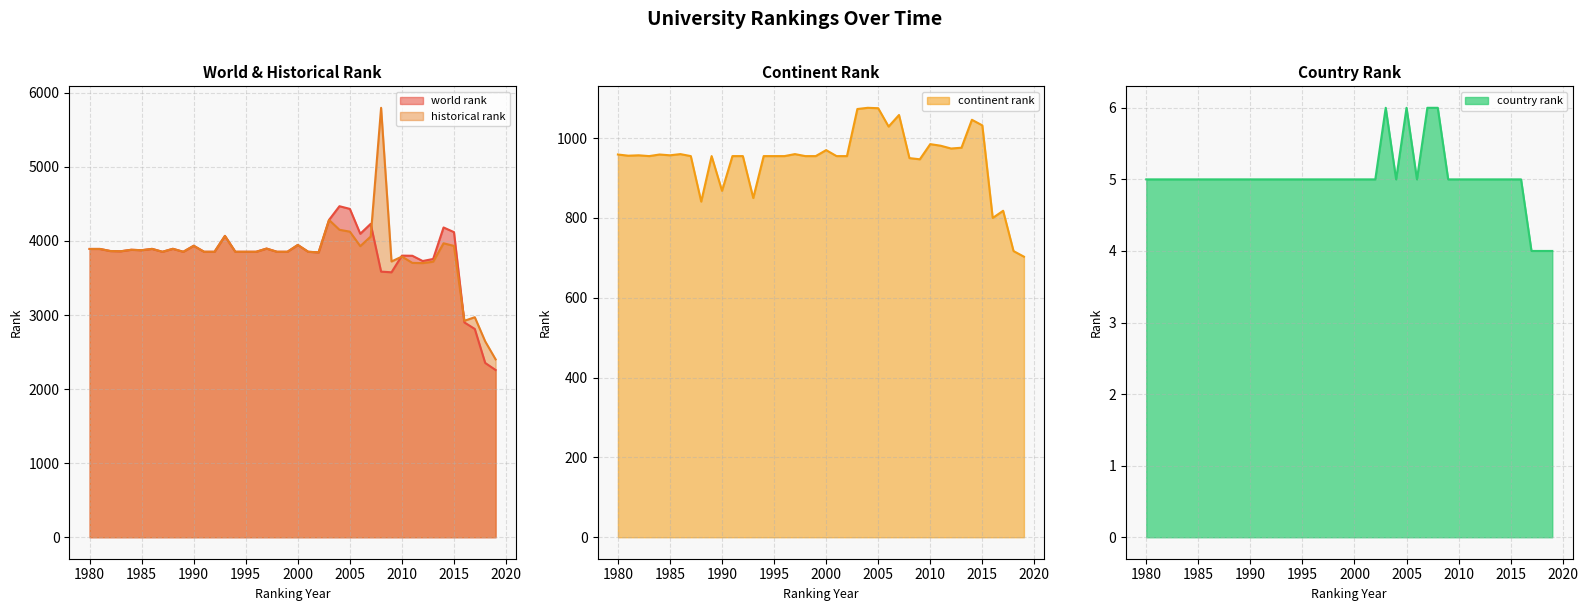

What is the difference between the highest and lowest values at 2006?

4092.0